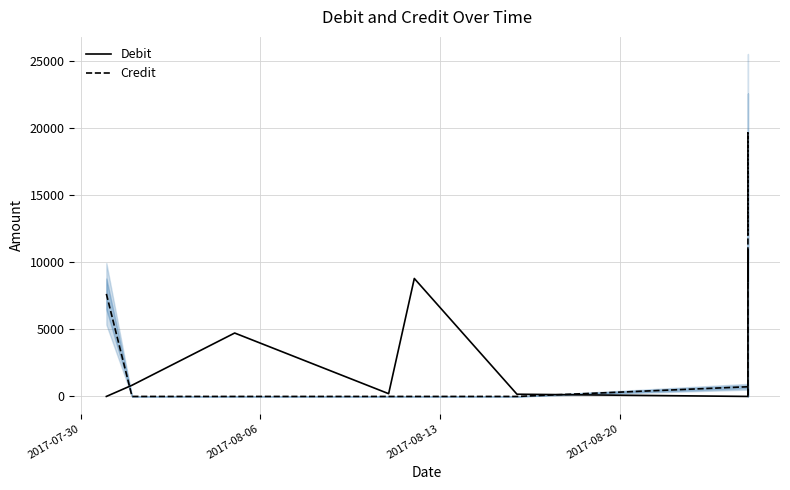

What are all the series names shown in the legend?

Debit, Credit